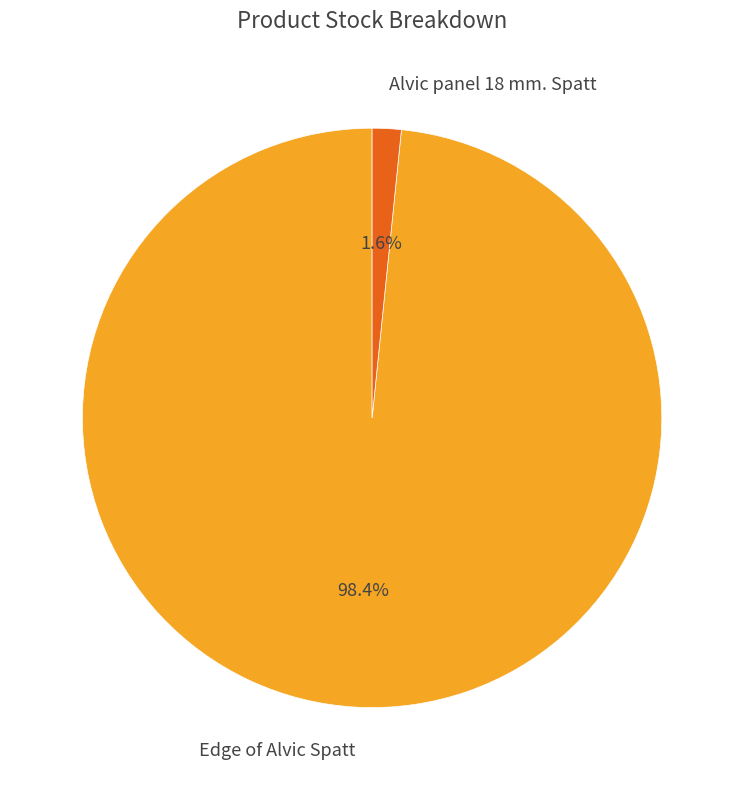

What is the total percentage of Alvic panel 18 mm. Spatt and Edge of Alvic Spatt?

100.0%